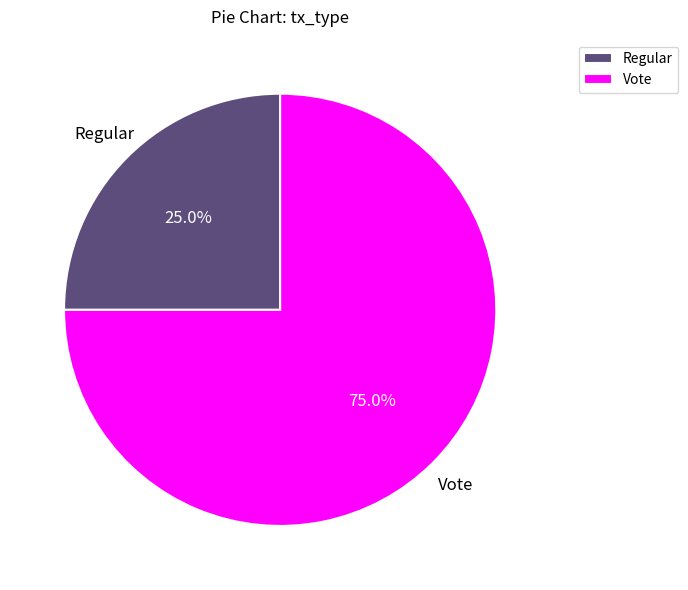

To the nearest percent, what is the difference between the largest and smallest slice percentages?

50%